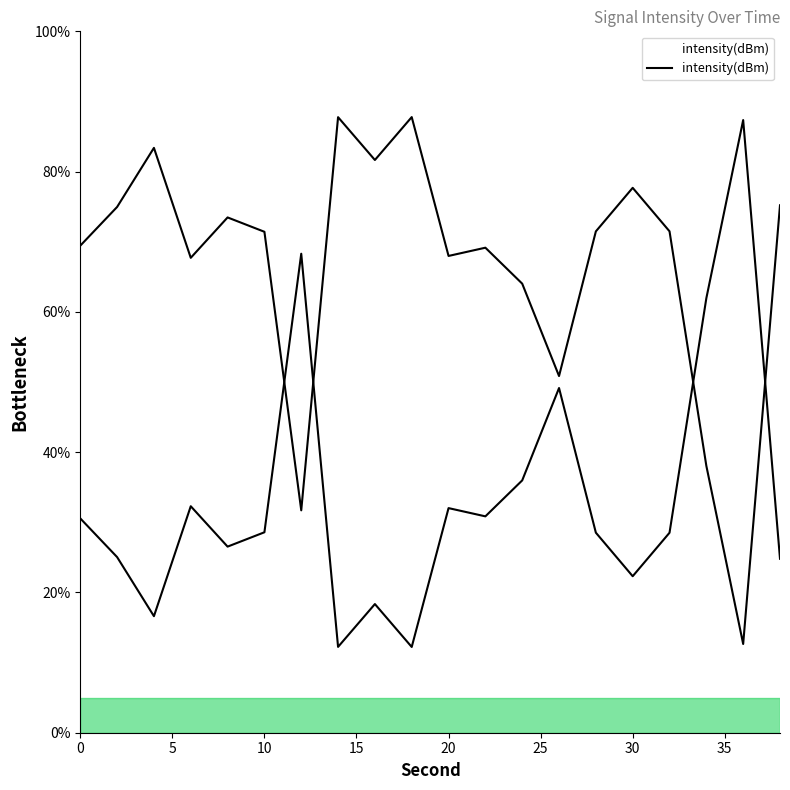

How many data points does each series have?

20